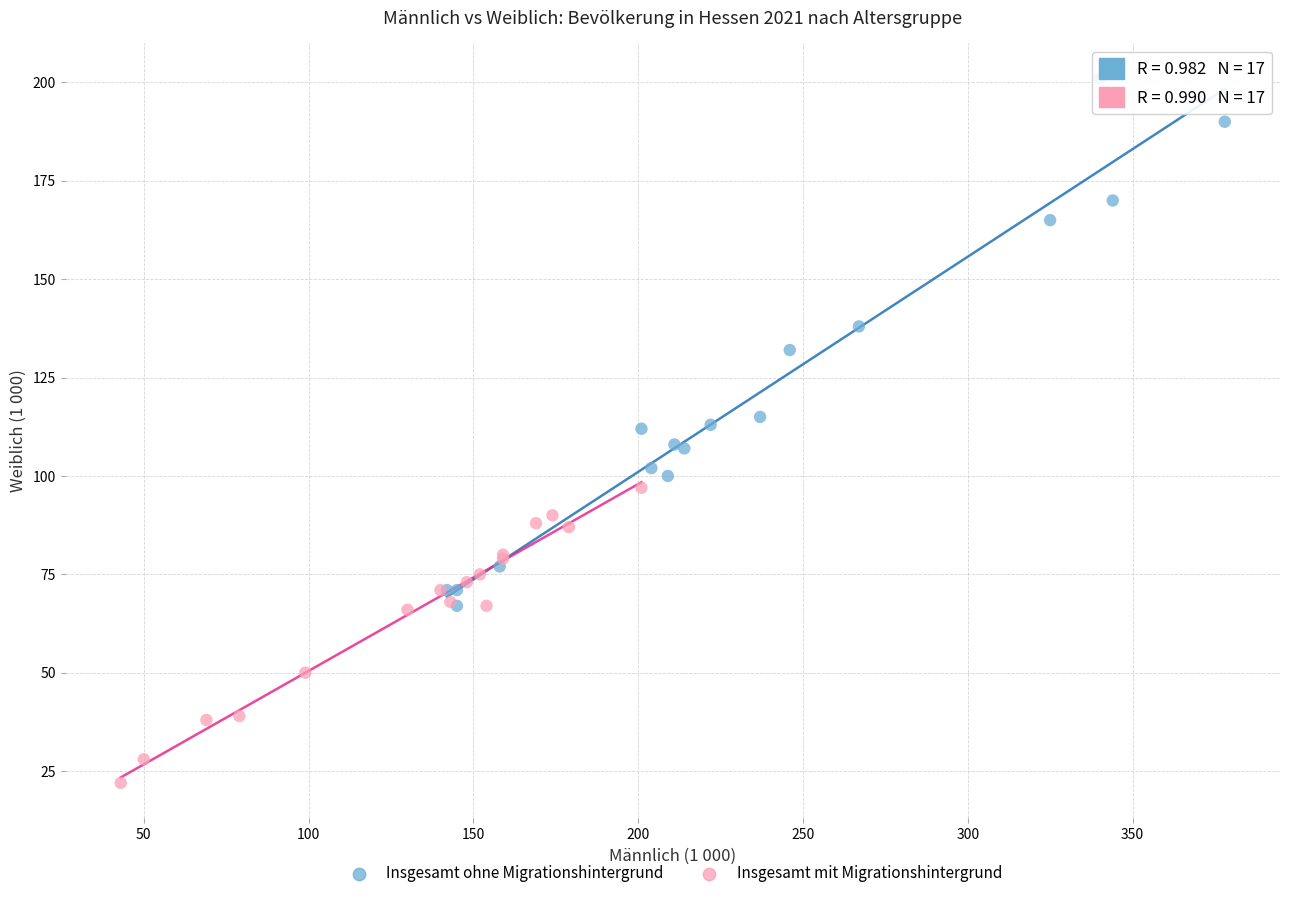

Which series has the largest Y range (max minus min)?

Insgesamt ohne Migrationshintergrund